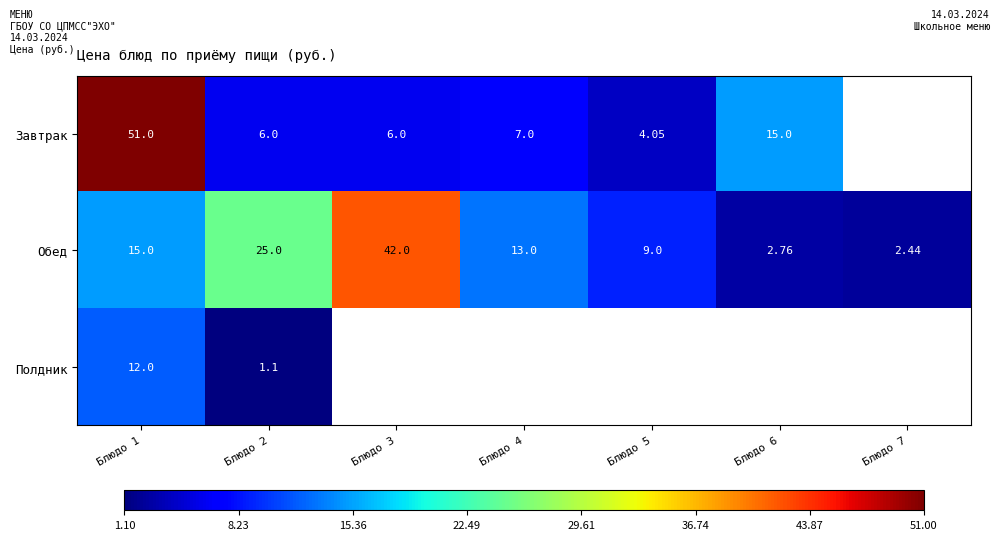

List the series in order of their peak value, lowest first.

Полдник, Обед, Завтрак